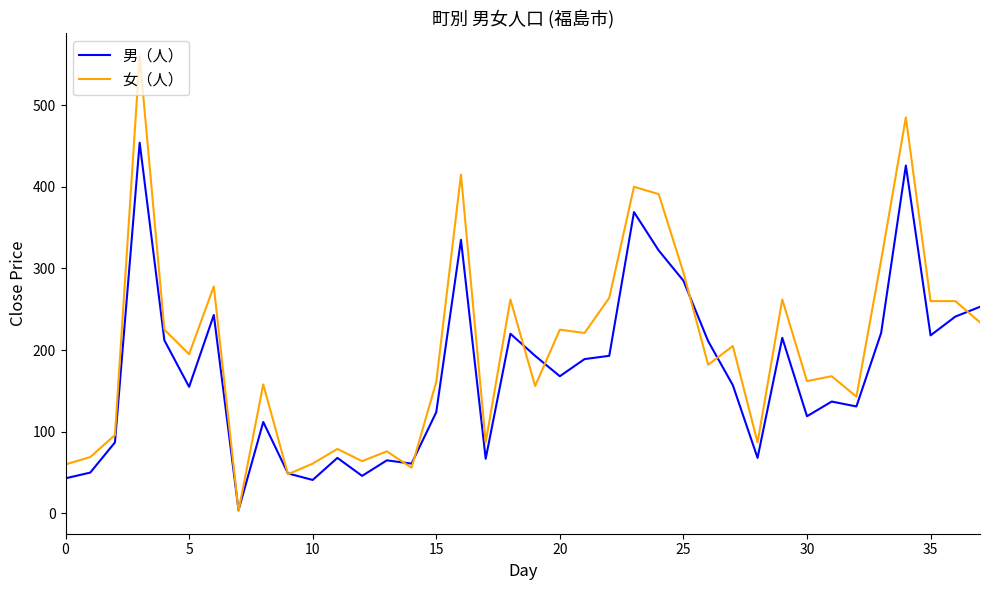

List the series in order of their overall mean, highest first.

女（人）, 男（人）